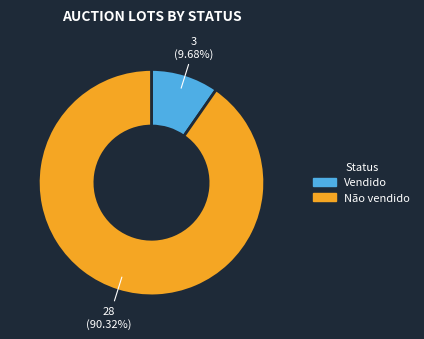

What portion of the pie excludes Vendido?

90.3%